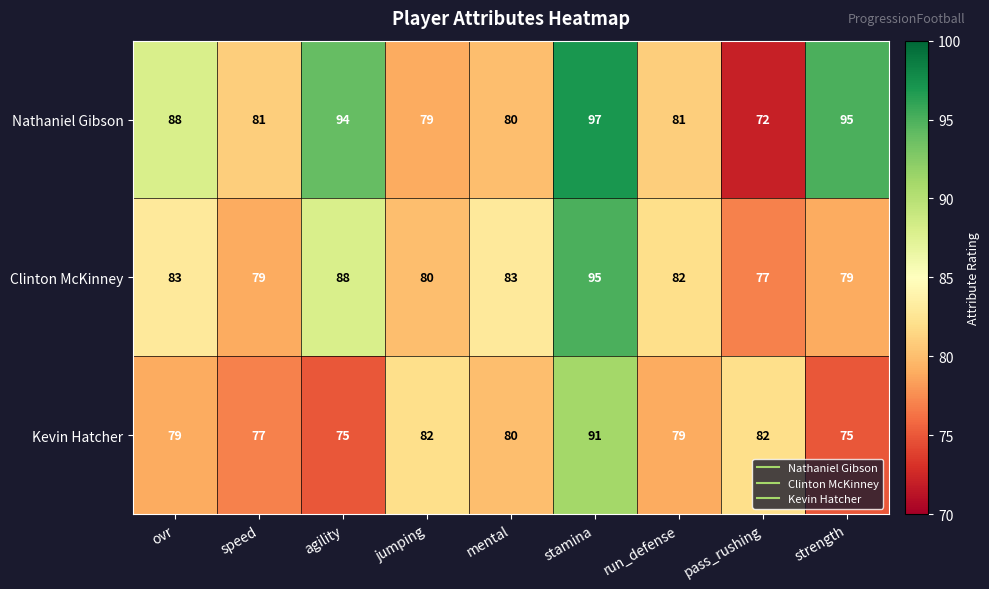

What is the spread (max minus min) of values at stamina?

6